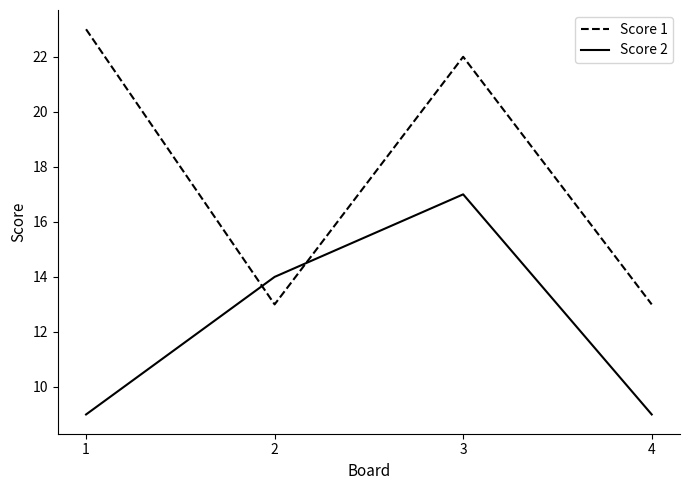

Where does the Score 1 series first go above 22?

1